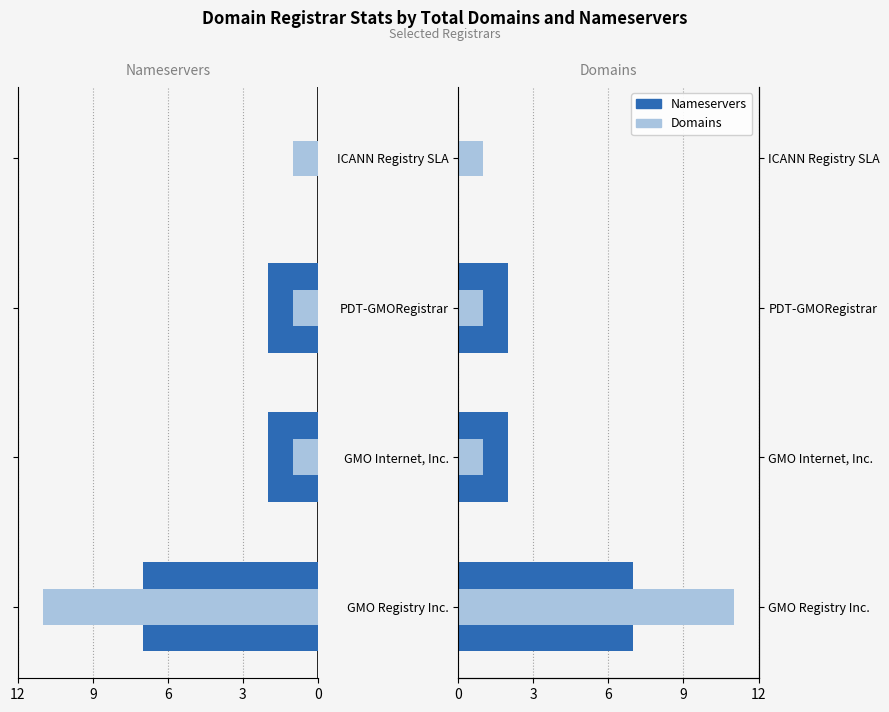

Which series has the widest spread of values?

total-domains (left)